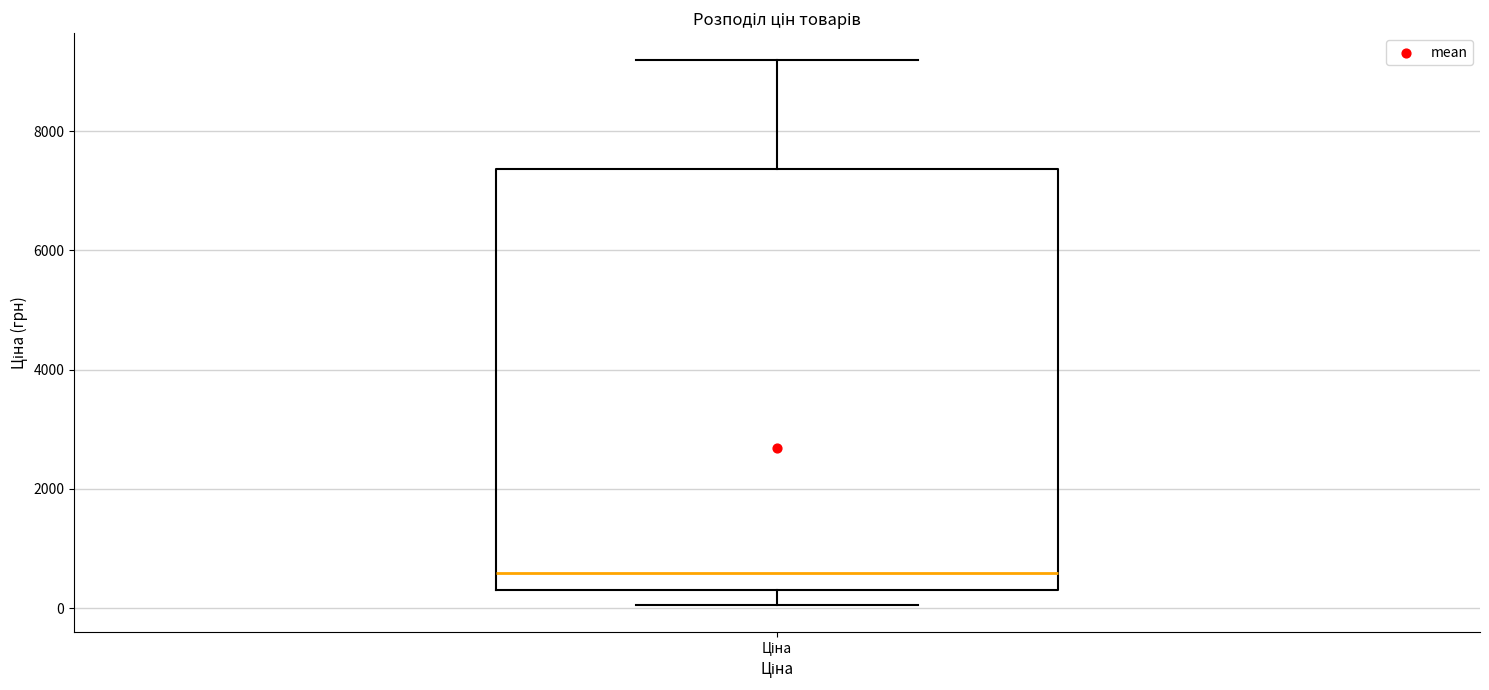

Where does the median line of the box for Ціна sit on the y-axis? The values are not printed on the chart, so give them approximately, as read against the axis.

600